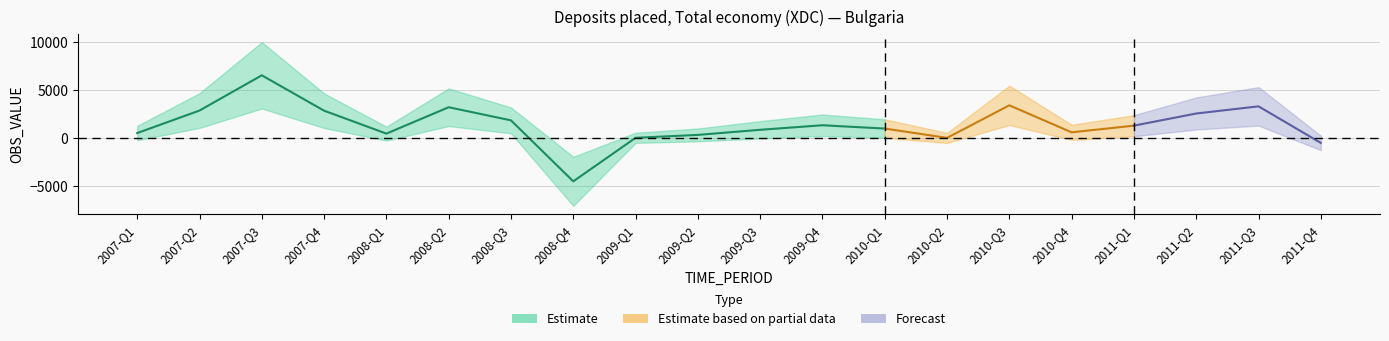

Which label corresponds to the largest value in the chart?

2007-Q3